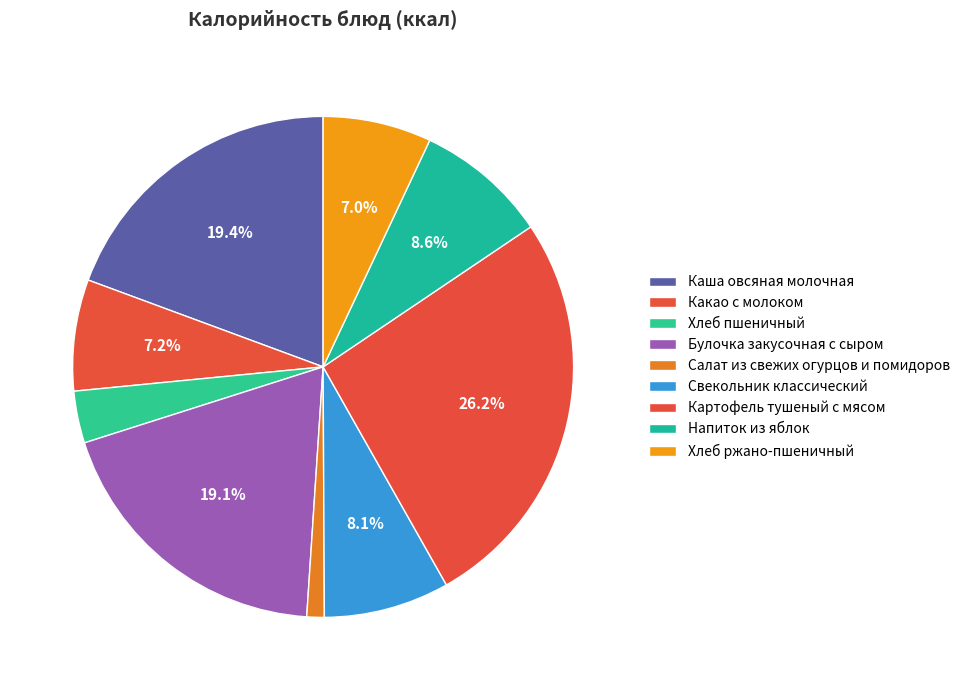

Rank the categories by value from highest to lowest.

Картофель тушеный с мясом, Каша овсяная молочная, Булочка закусочная с сыром, Напиток из яблок, Свекольник классический, Какао с молоком, Хлеб ржано-пшеничный, Хлеб пшеничный, Салат из свежих огурцов и помидоров